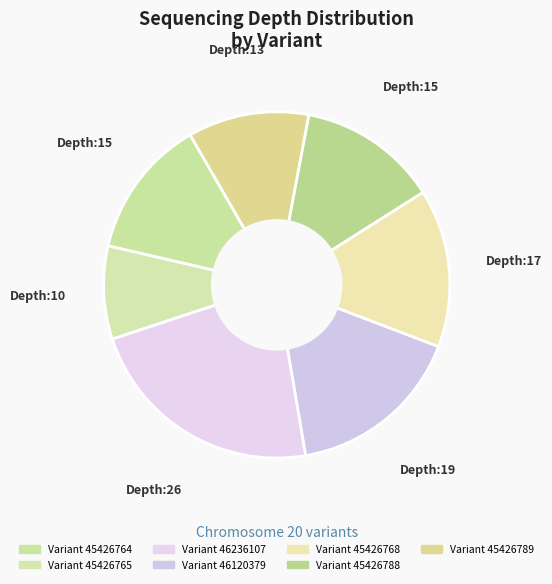

How many segments does this pie chart have?

7